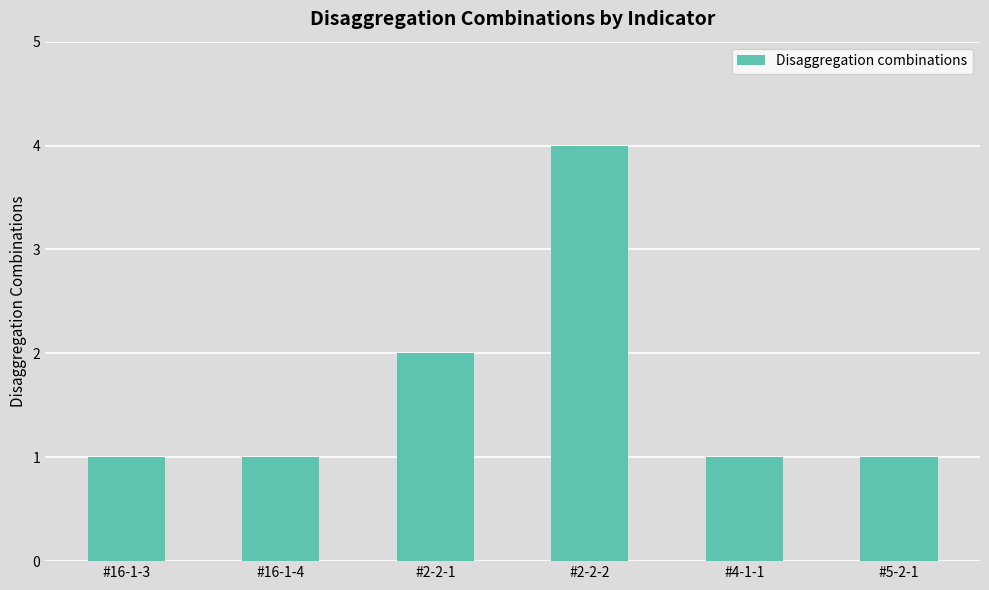

What is the label of the 2nd bar from the left?

#16-1-4